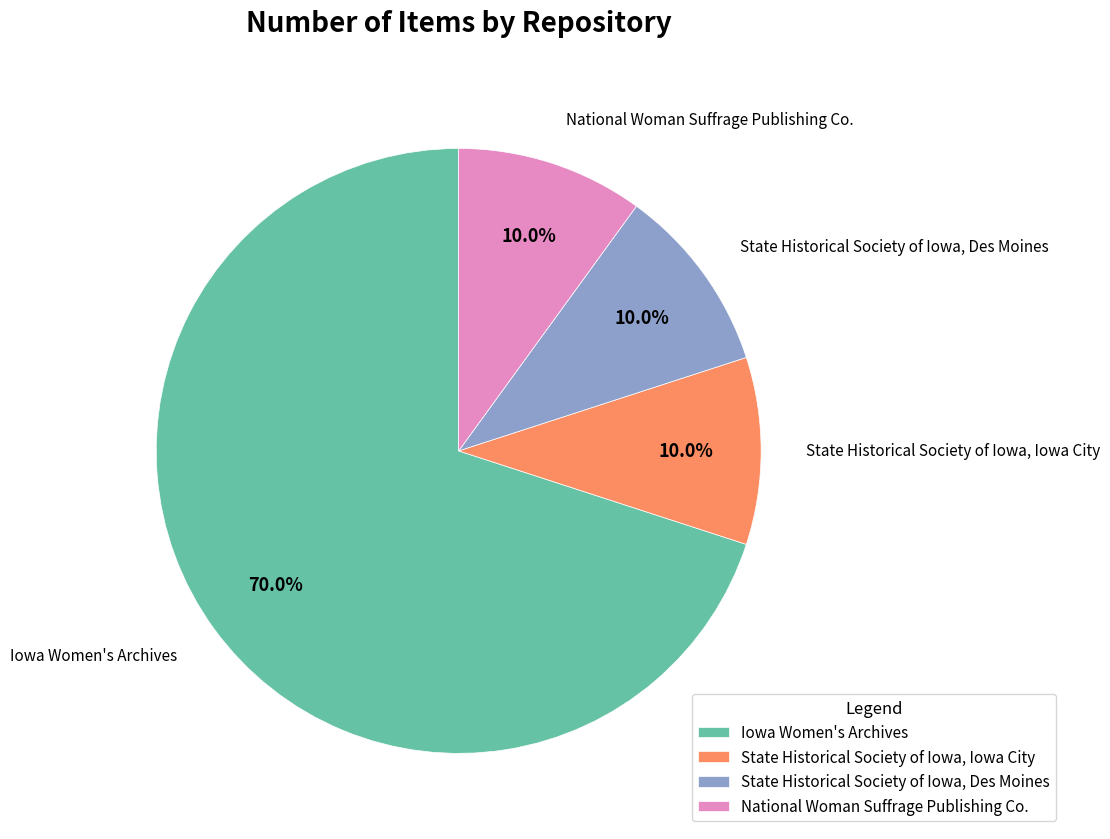

How much of the chart is everything except State Historical Society of Iowa, Des Moines?

90.0%